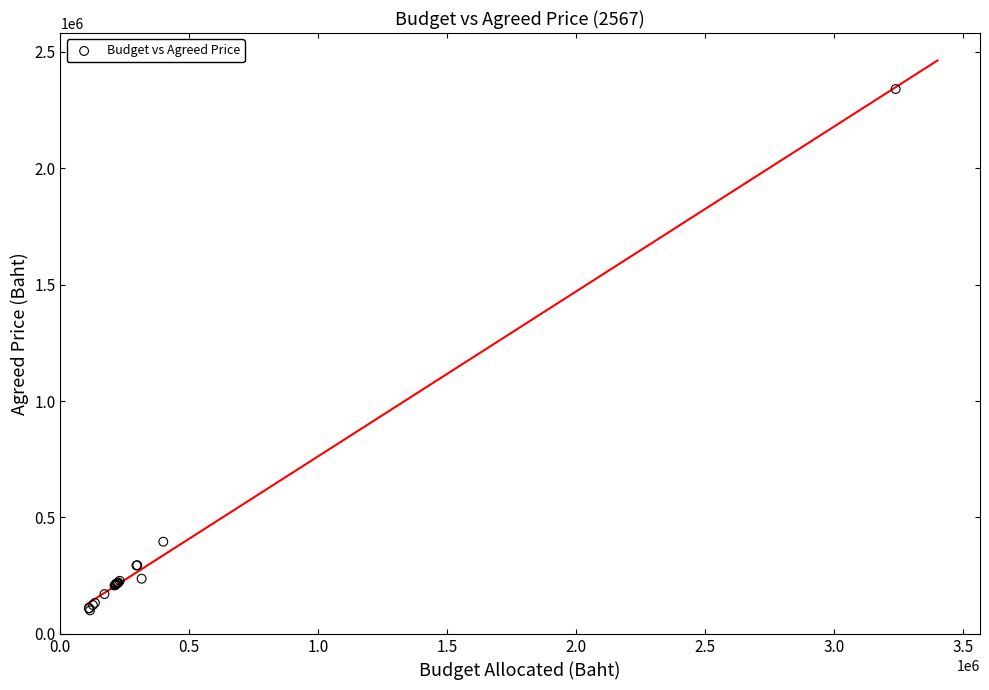

What Y value in the scatter plot is closest to 1220499?

396000